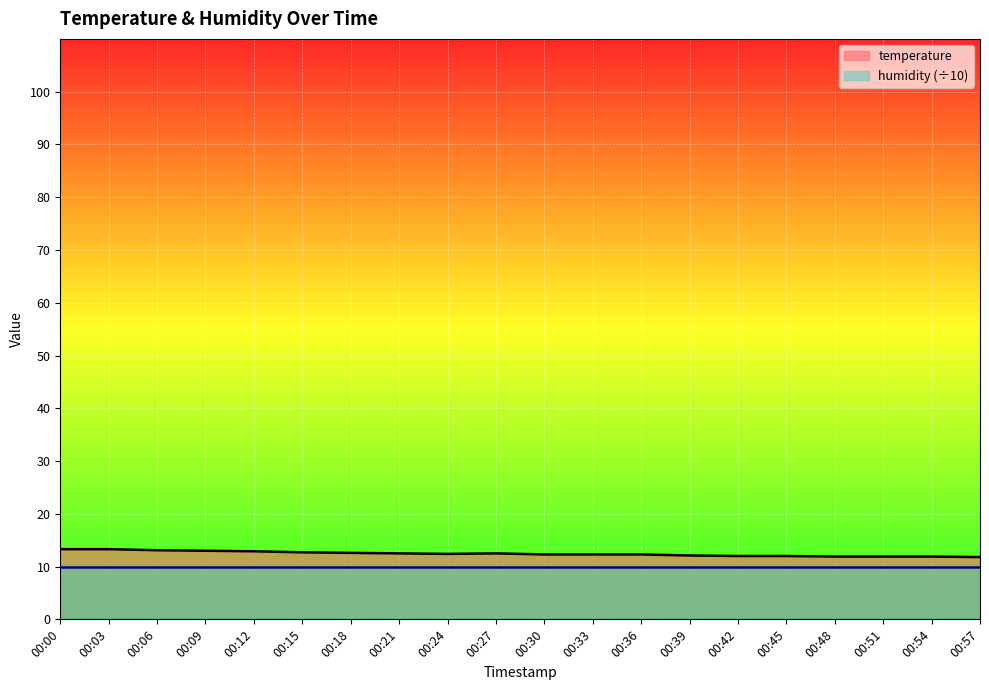

List the labels in order of value, smallest first.

00:57, 00:48, 00:51, 00:54, 00:42, 00:45, 00:39, 00:30, 00:33, 00:36, 00:24, 00:21, 00:27, 00:18, 00:15, 00:12, 00:09, 00:06, 00:00, 00:03